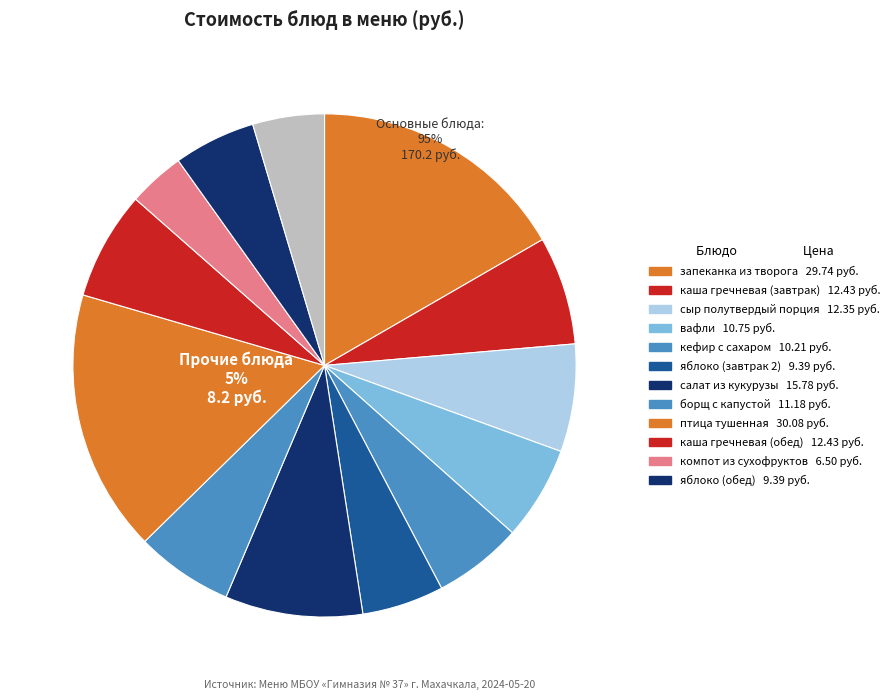

Does хлеб ржаной (обед) account for over 50% of the chart?

No